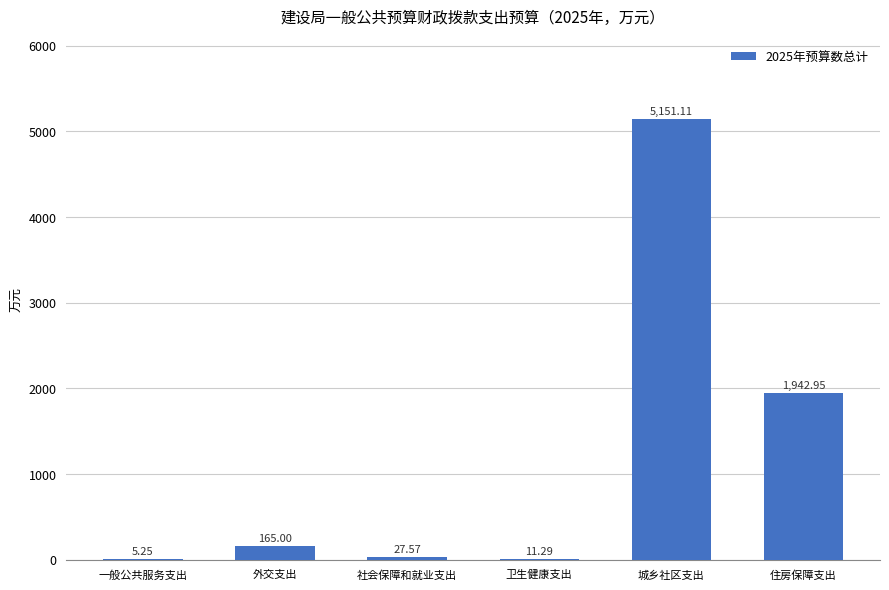

What is the average value?

1217.2